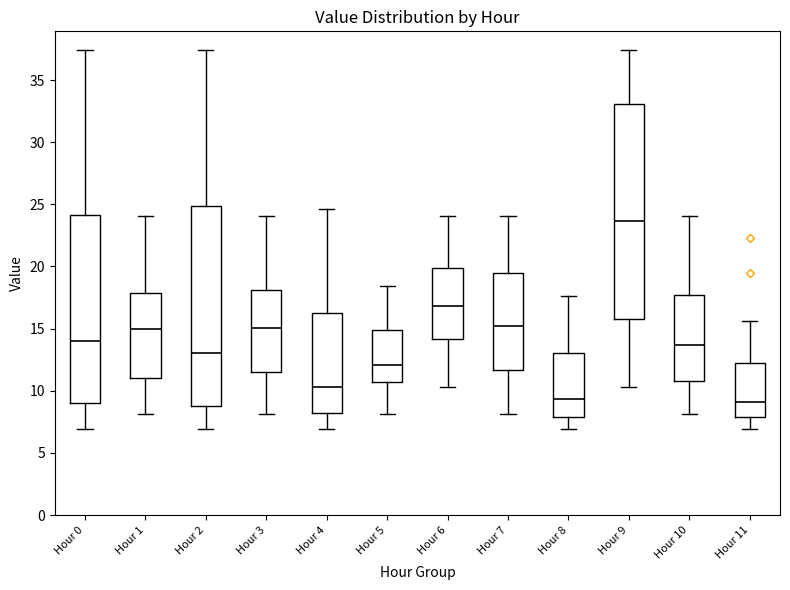

Reading left to right, read every box against the y-axis: the position of its median line, the range the box covers, and the ends of its whiskers. The values are not printed on the chart, so give them approximately, as read against the axis.

Hour 0: median 14.0, box 9.0 to 24.0, whiskers 7.0 to 37.5
Hour 1: median 15.0, box 11.0 to 18.0, whiskers 8.0 to 24.0
Hour 2: median 13.0, box 9.0 to 25.0, whiskers 7.0 to 37.5
Hour 3: median 15.0, box 11.5 to 18.0, whiskers 8.0 to 24.0
Hour 4: median 10.5, box 8.0 to 16.0, whiskers 7.0 to 24.5
Hour 5: median 12.0, box 10.5 to 15.0, whiskers 8.0 to 18.5
Hour 6: median 17.0, box 14.0 to 20.0, whiskers 10.5 to 24.0
Hour 7: median 15.0, box 11.5 to 19.5, whiskers 8.0 to 24.0
Hour 8: median 9.5, box 8.0 to 13.0, whiskers 7.0 to 17.5
Hour 9: median 23.5, box 16.0 to 33.0, whiskers 10.5 to 37.5
Hour 10: median 13.5, box 11.0 to 17.5, whiskers 8.0 to 24.0
Hour 11: median 9.0, box 8.0 to 12.0, whiskers 7.0 to 15.5